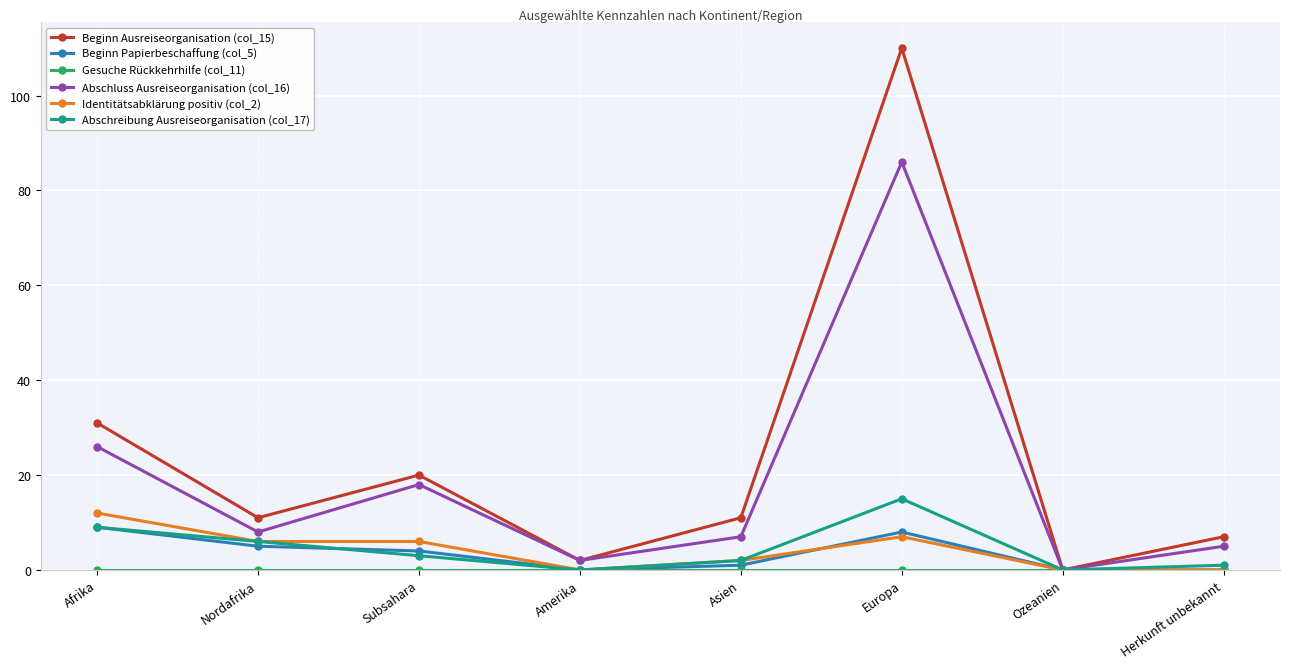

The Abschreibung Ausreiseorganisation (col_17) series shows 9 at Afrika. True or false?

True